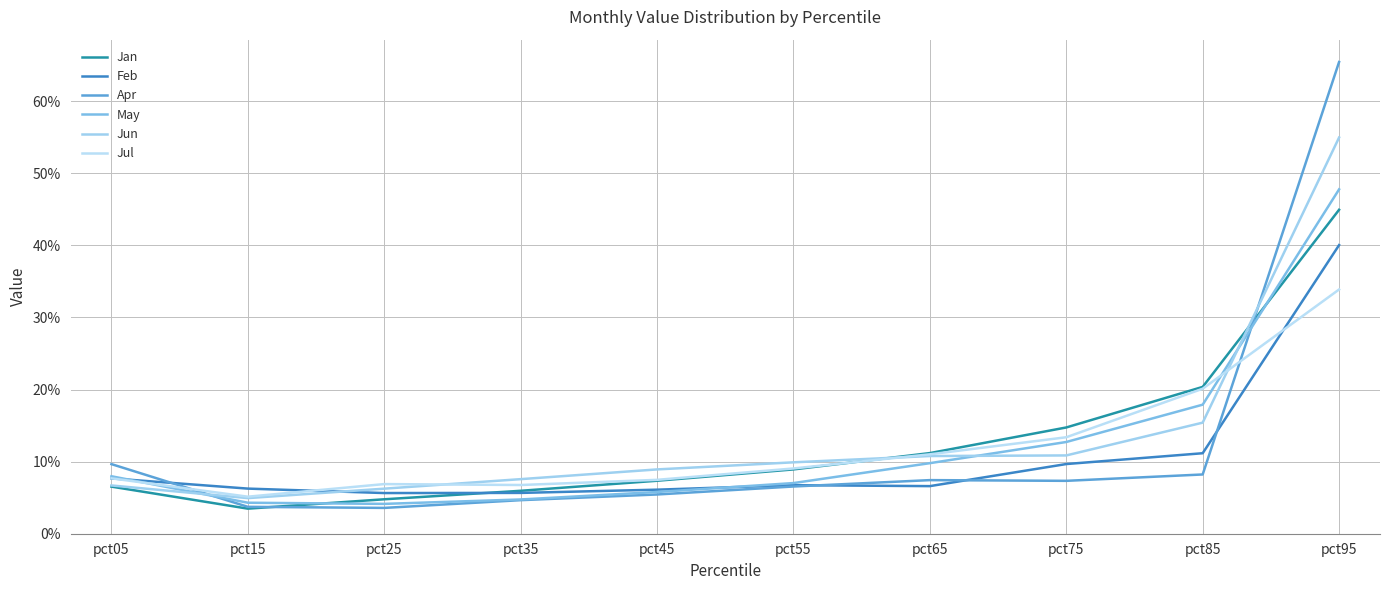

At how many categories does at least one series exceed 0?

10